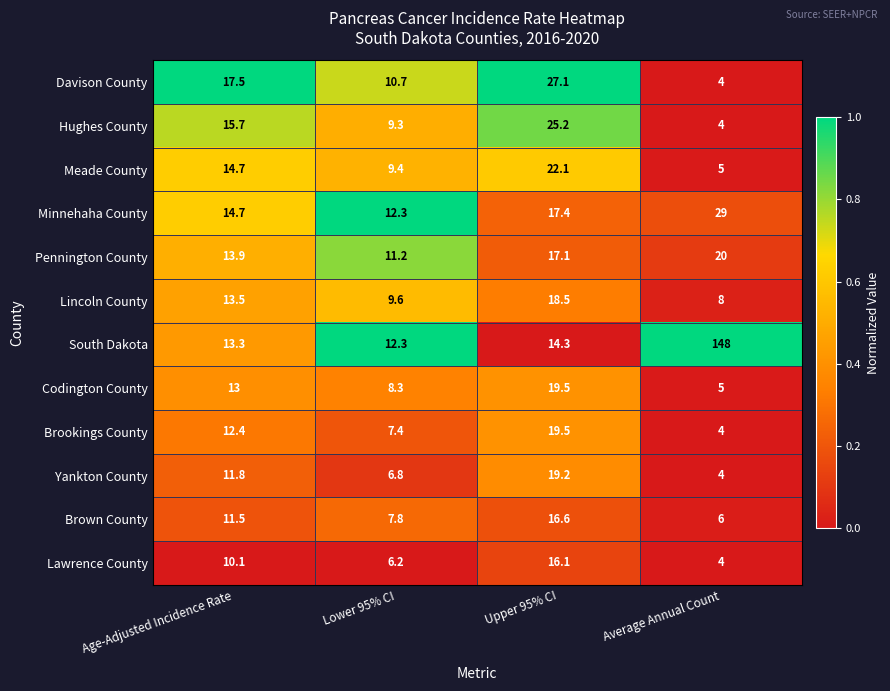

How many data points does each series have?

4